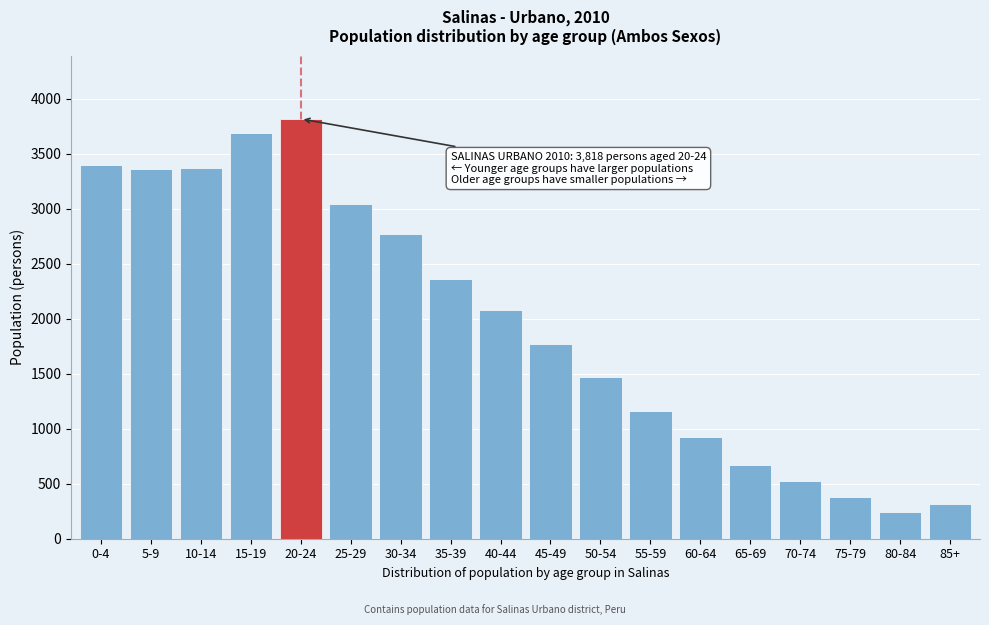

Between 75-79 and 55-59, which is larger?

55-59